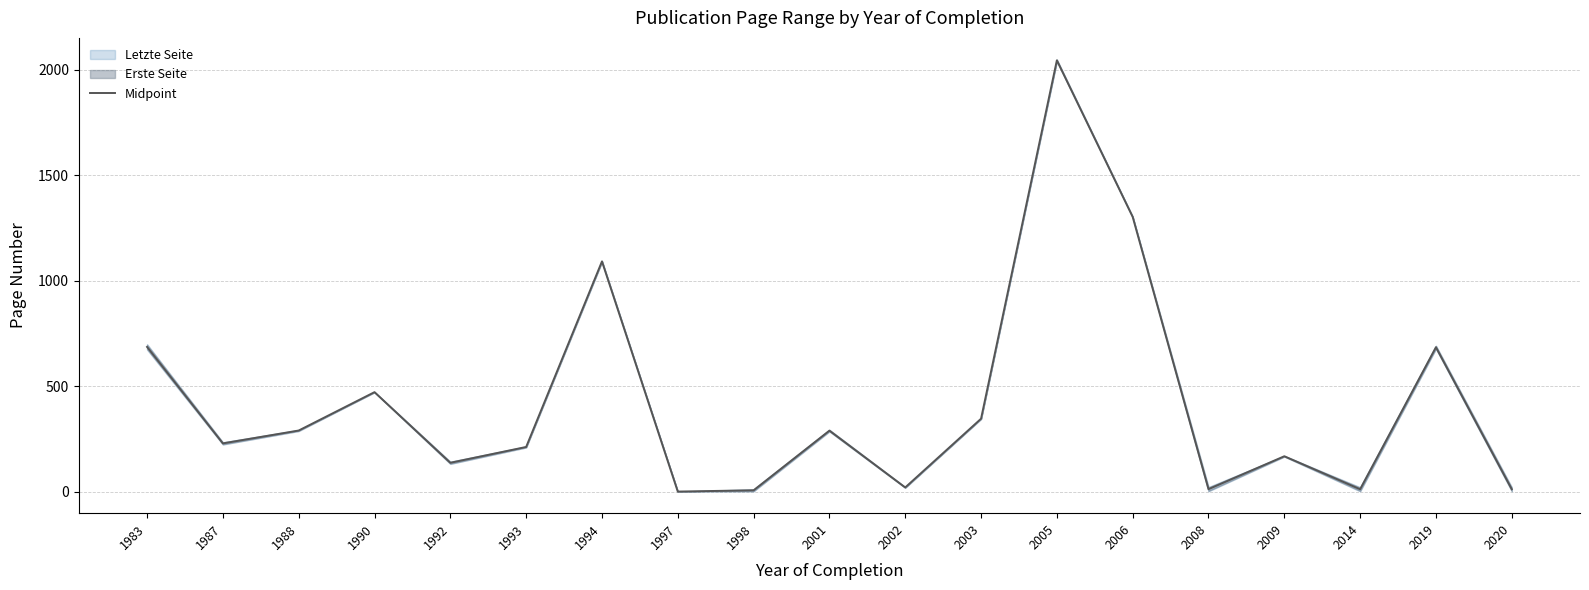

What is the difference between the maximum and minimum values?

2045.0